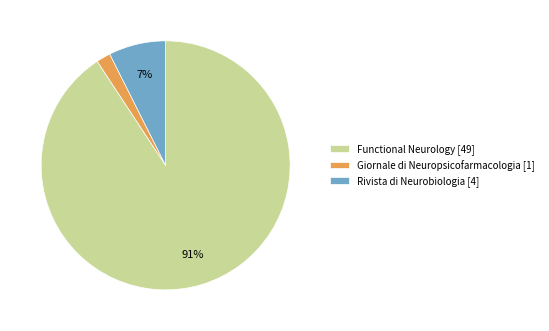

Is there any slice that represents more than half of the pie?

Yes